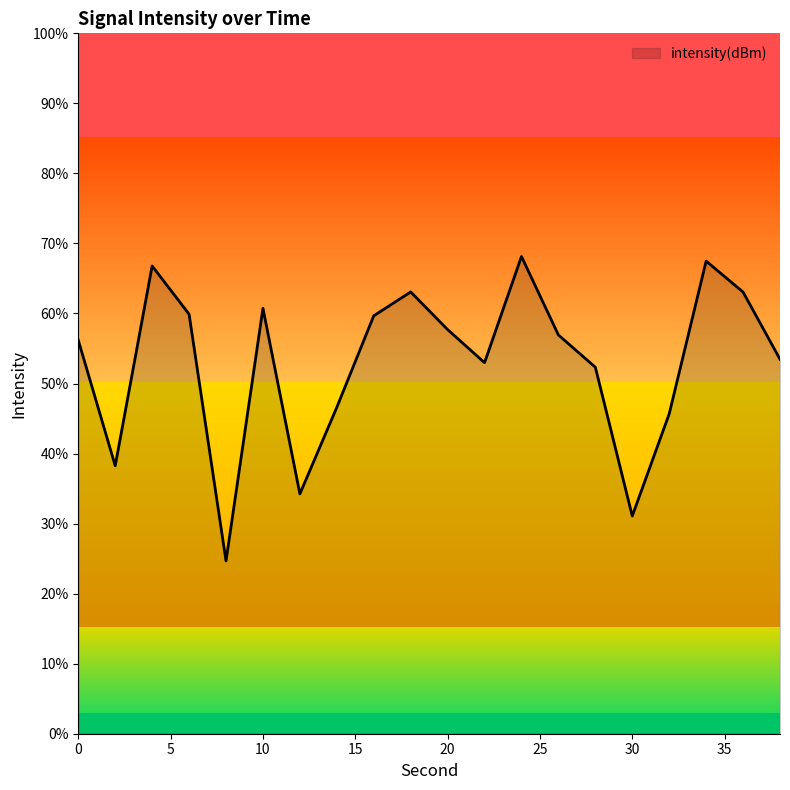

What is the maximum value shown in the chart?

68.1